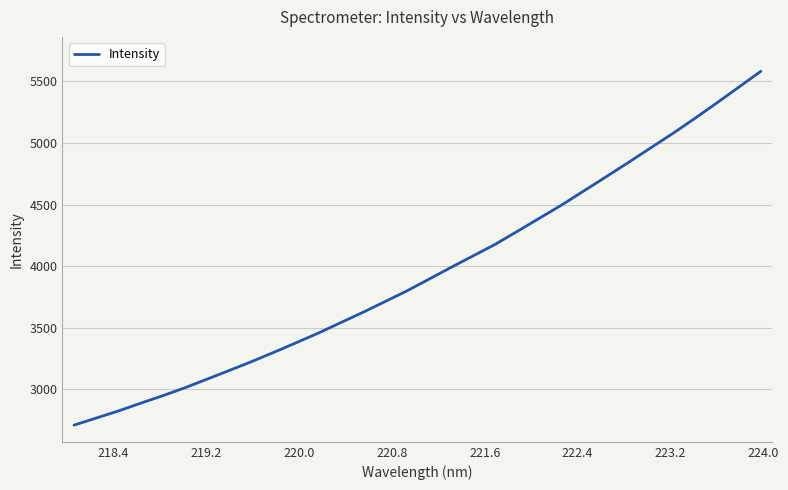

What is the minimum value shown in the chart?

2710.2